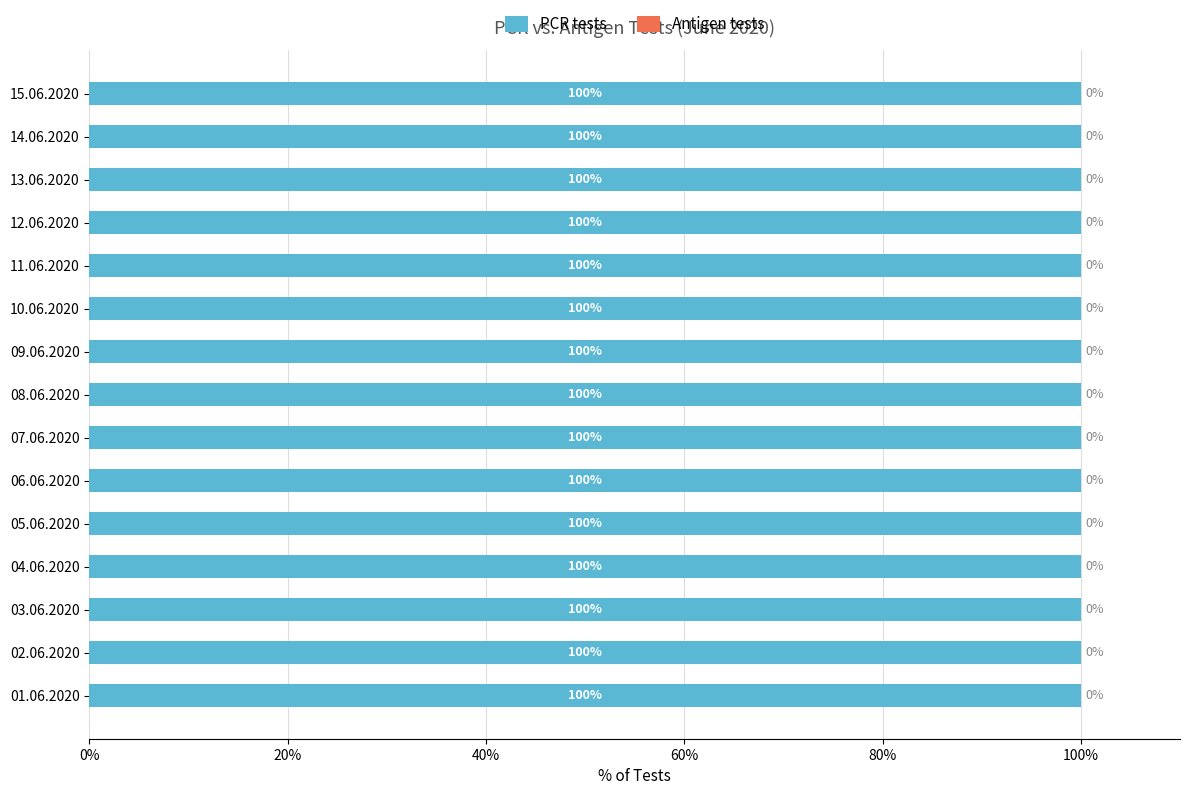

Rank the categories by PCR tests value from highest to lowest.

01.06.2020, 04.06.2020, 02.06.2020, 08.06.2020, 15.06.2020, 05.06.2020, 09.06.2020, 03.06.2020, 10.06.2020, 11.06.2020, 12.06.2020, 06.06.2020, 13.06.2020, 07.06.2020, 14.06.2020